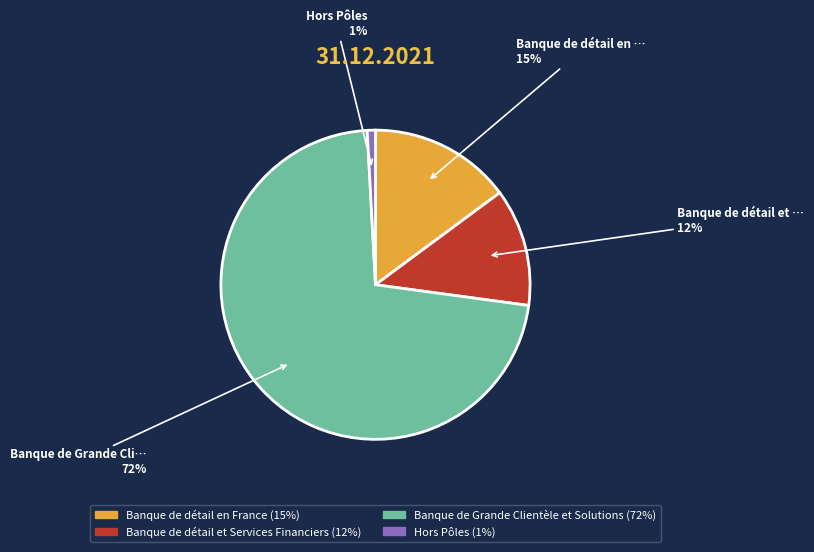

True or false: Hors Pôles accounts for 1% of the total.

True